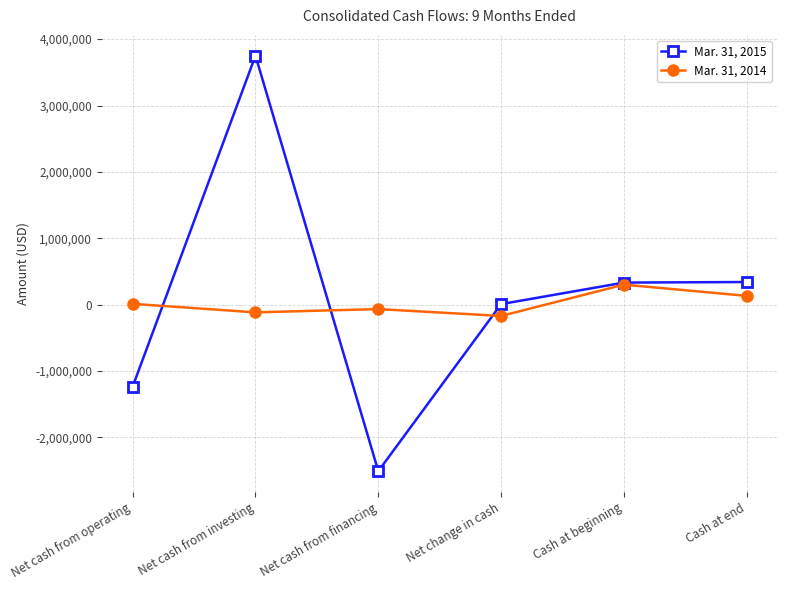

Does the chart have visible grid lines?

Yes